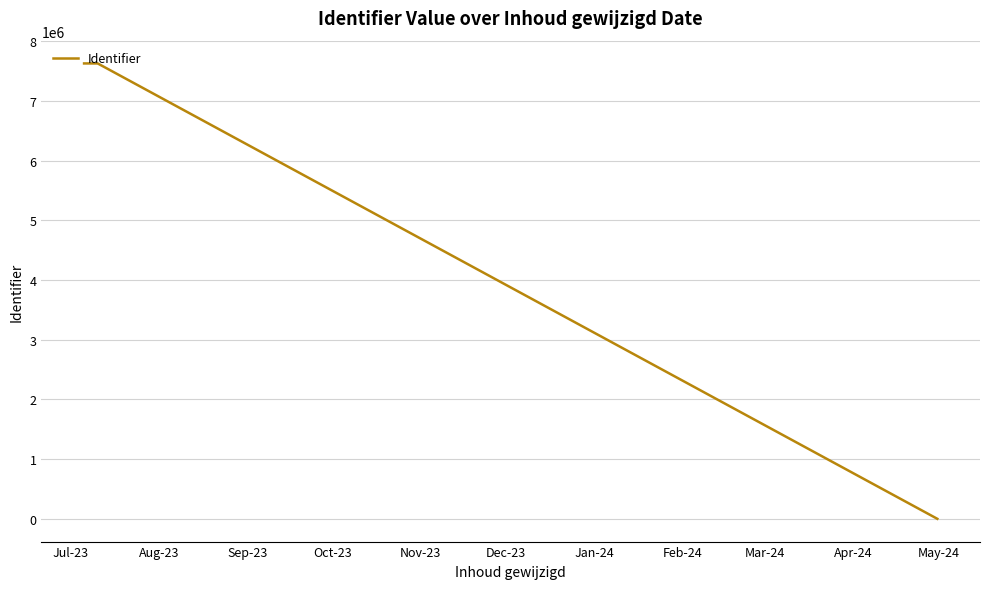

What is the average value?

5722692